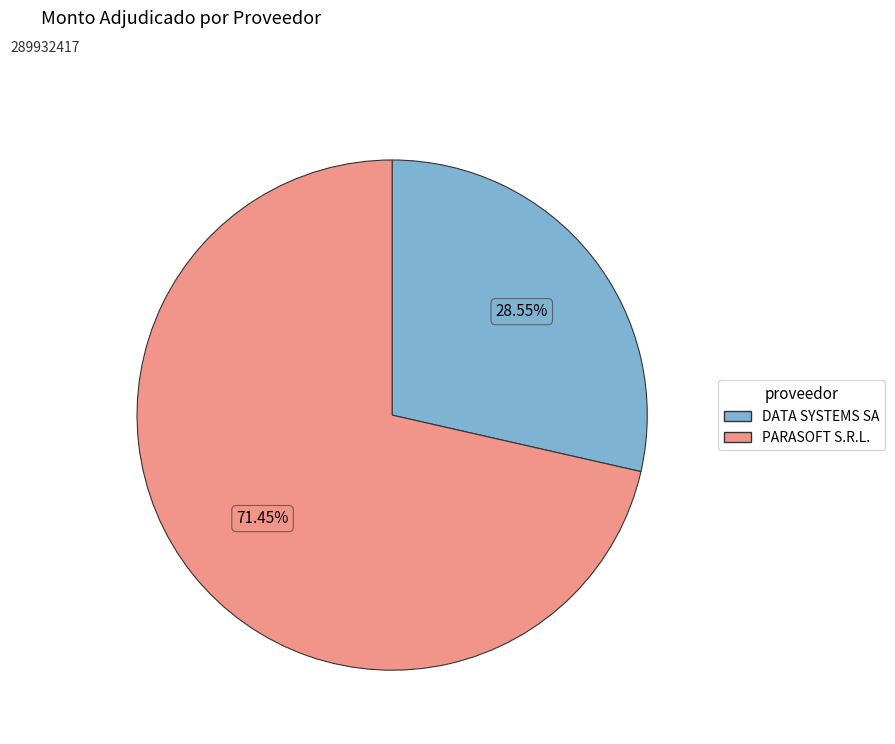

Which category has the biggest portion of the pie?

PARASOFT S.R.L.